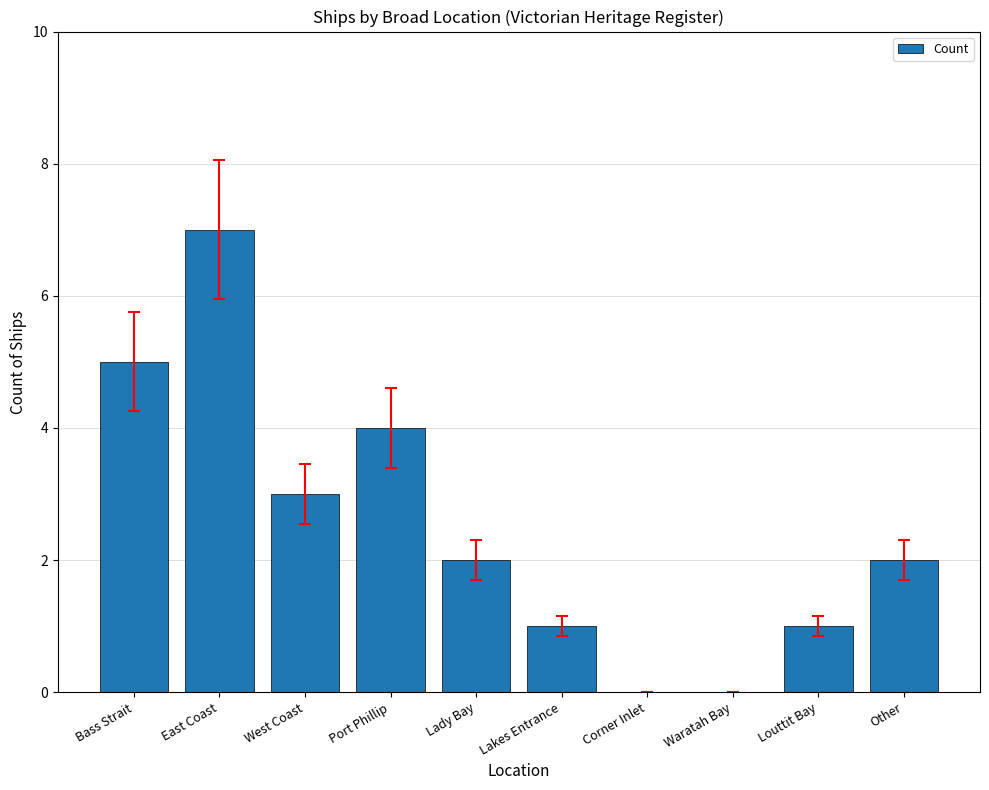

Count the values in the range 1 to 4.

6